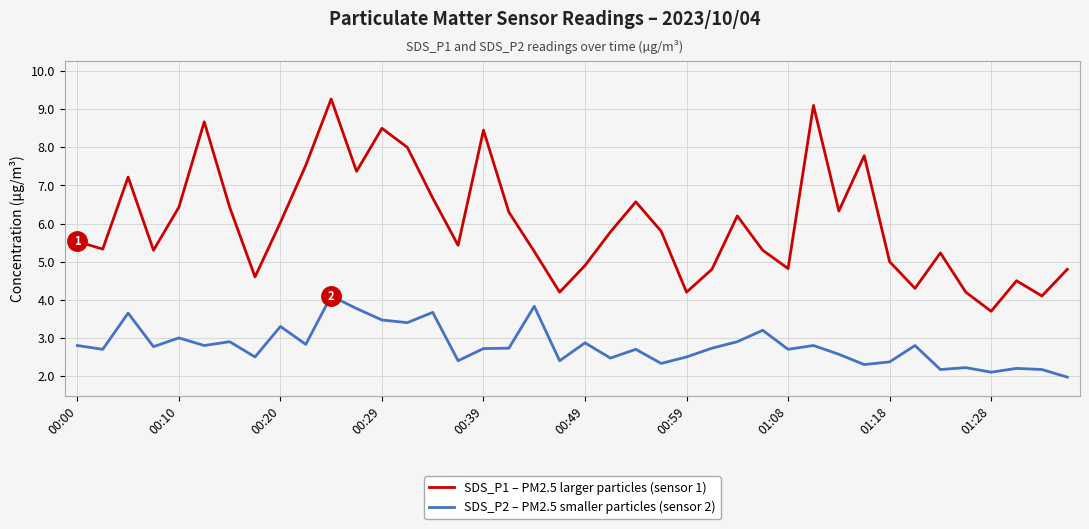

What is the smallest value displayed?

2.0